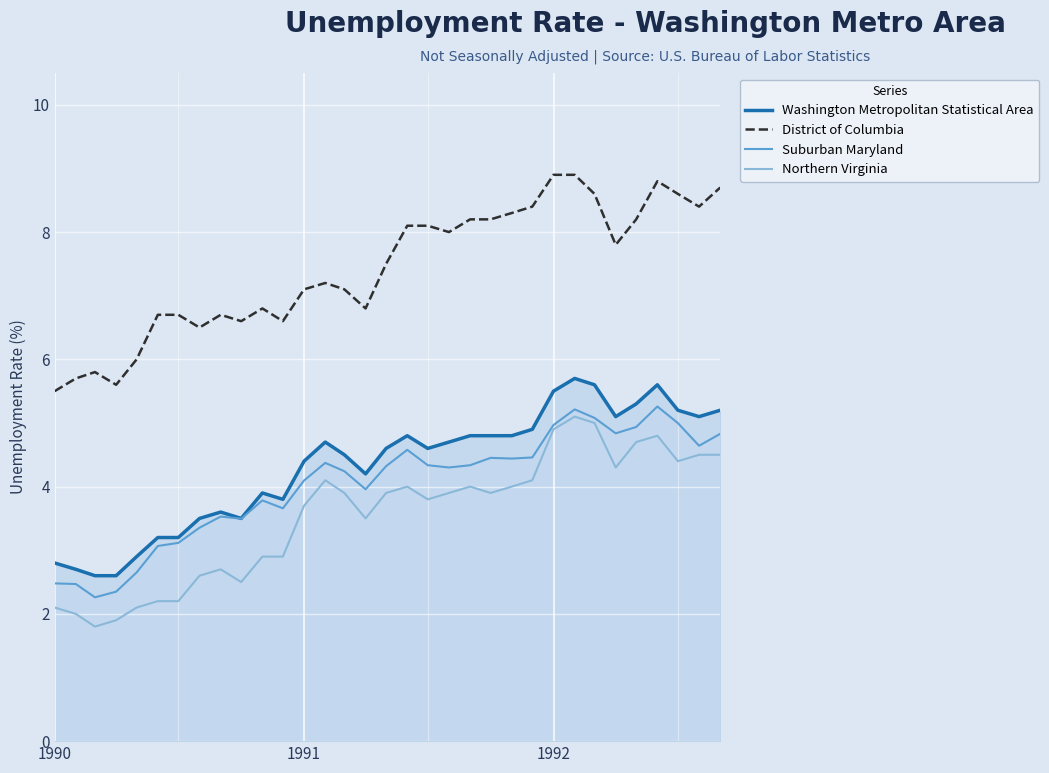

True or false: Suburban Maryland has more than 2 interior local peaks.

True